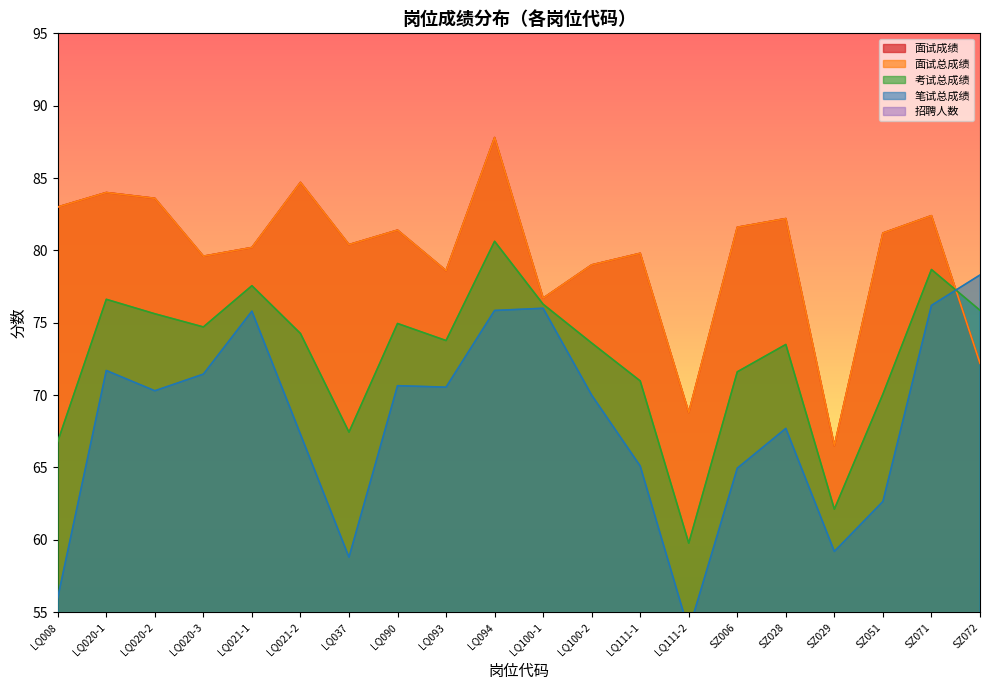

How many times do 面试总成绩 and 考试总成绩 cross each other?

1